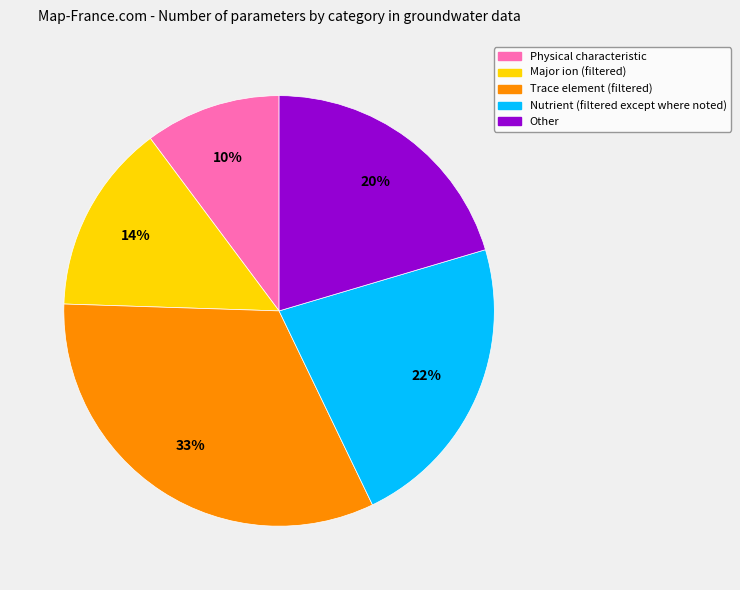

What is the ratio of the value at Nutrient (filtered except where noted) to the value at Trace element (filtered)?

0.7